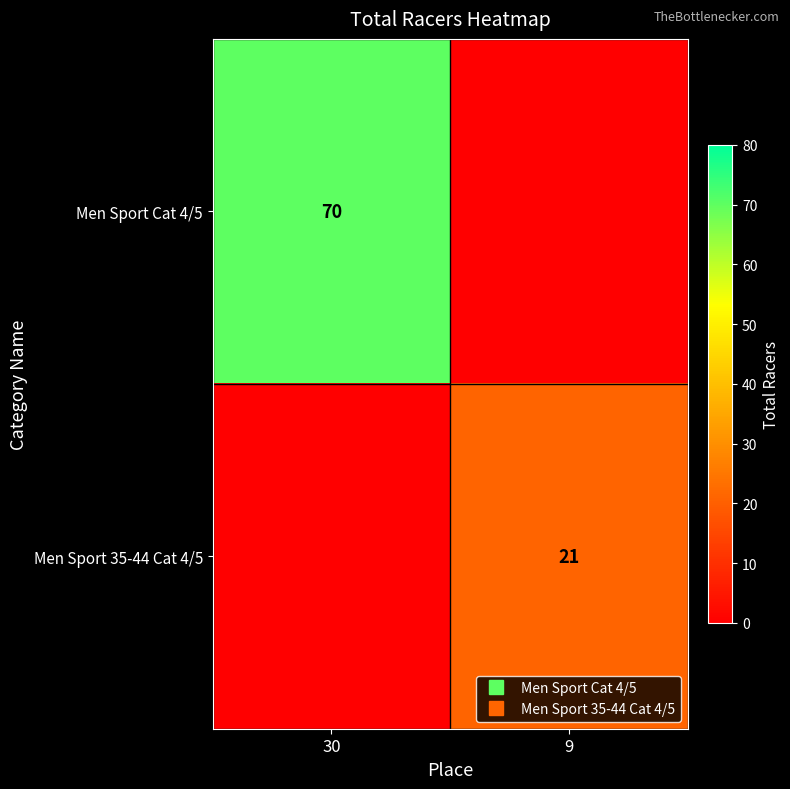

What is the difference between the highest and lowest values at 30?

70